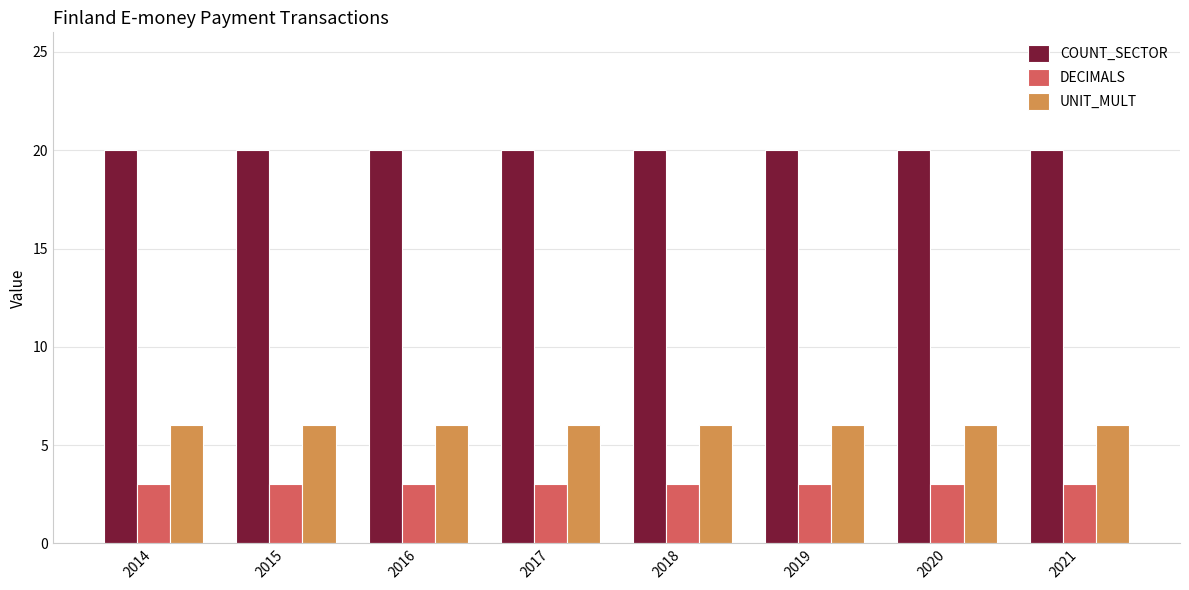

What are all the series names shown in the legend?

COUNT_SECTOR, DECIMALS, UNIT_MULT